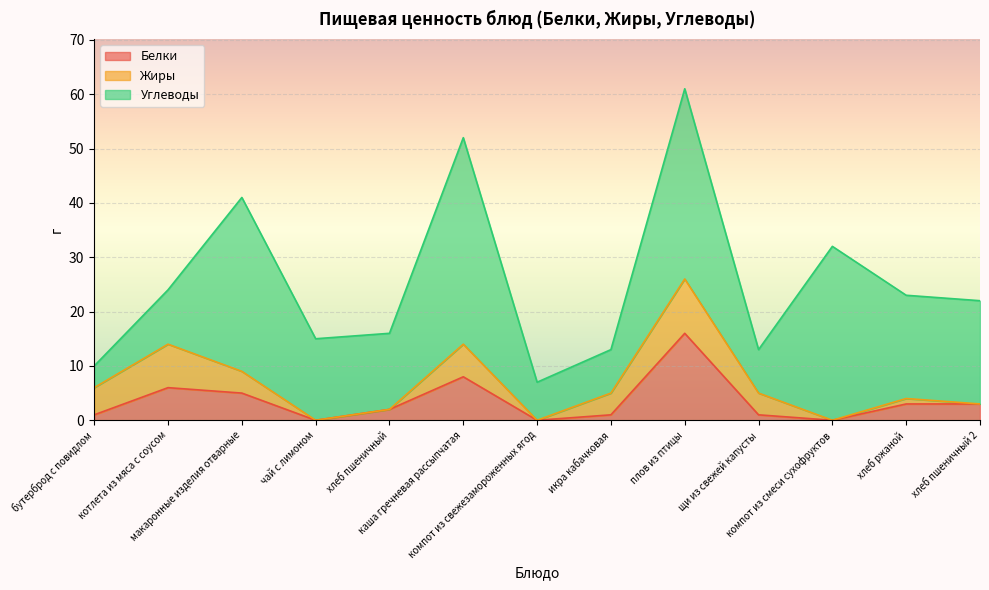

Does the chart display data point markers on the line(s)?

No